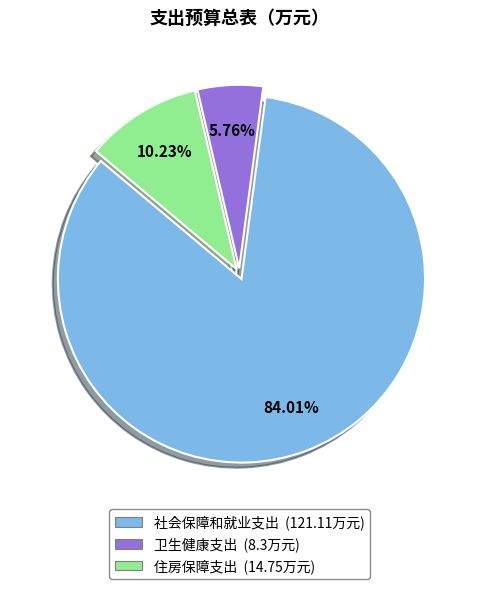

How many slices are in this pie chart?

3